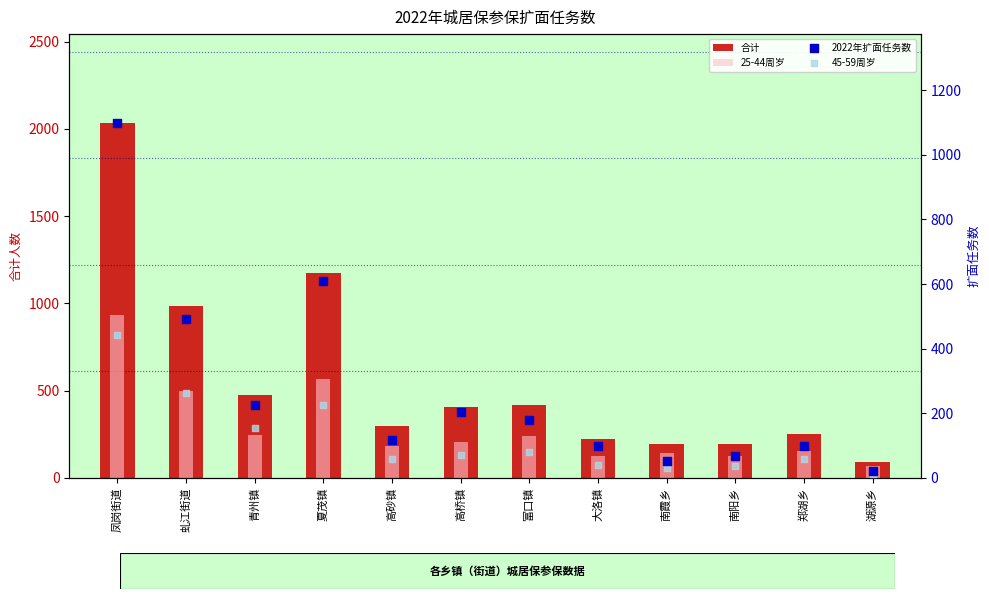

Which series has the largest Y range (max minus min)?

合计